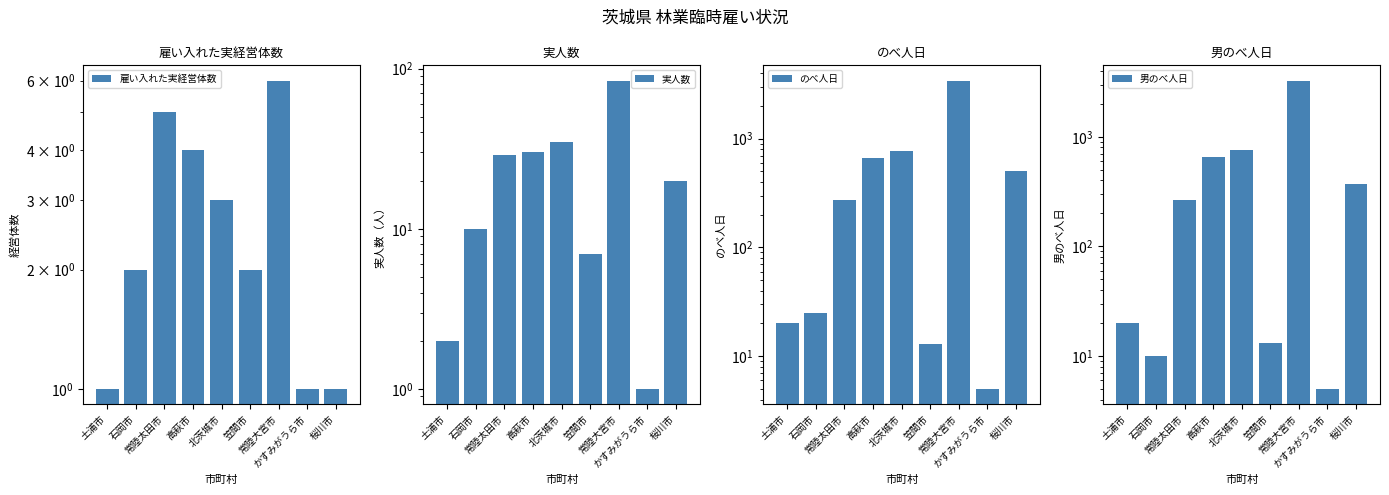

What is the label of the 2nd bar from the left?

石岡市